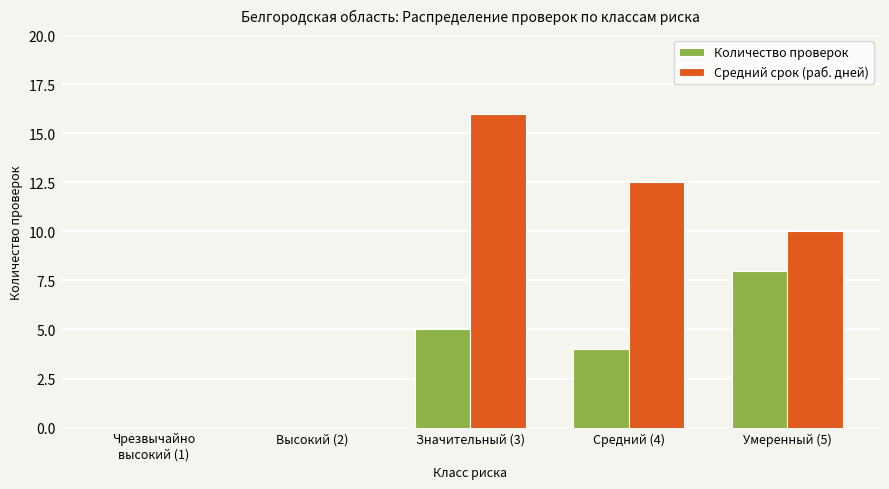

What are all the series names shown in the legend?

Количество проверок, Средний срок (раб. дней)